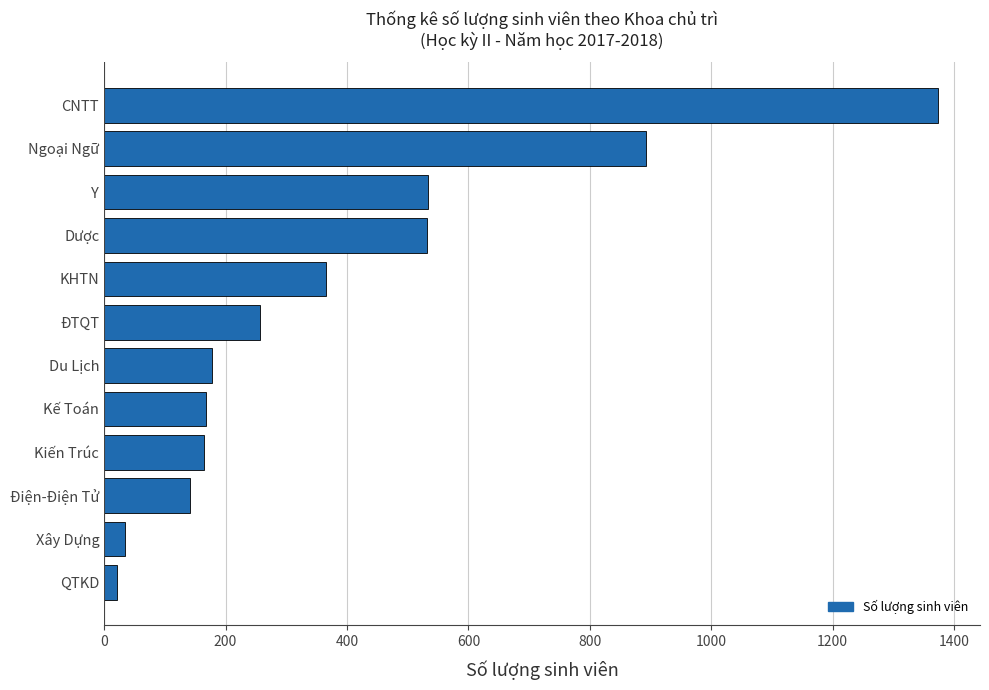

True or false: the data shows 1436 at Ngoại Ngữ.

False